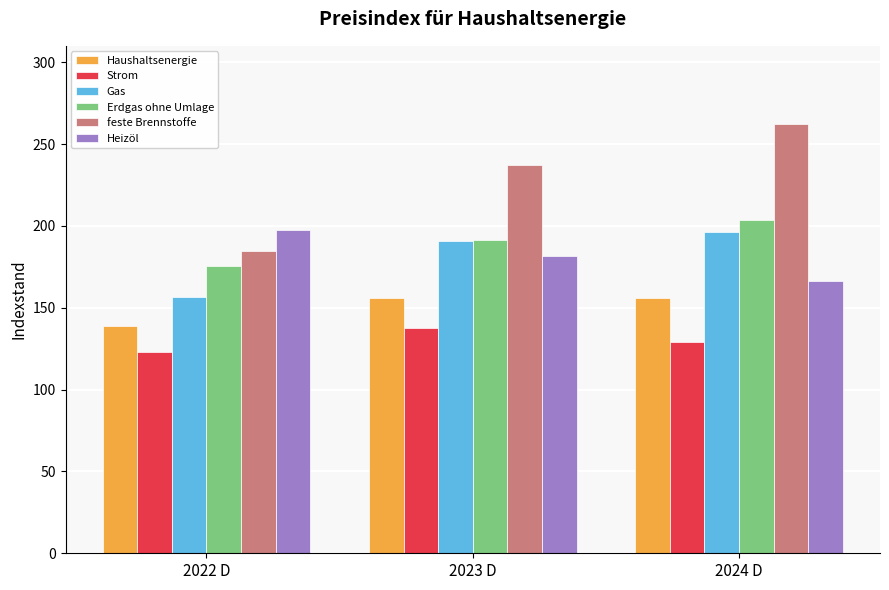

True or false: Erdgas ohne Umlage has a value of 316.9 at 2023 D.

False